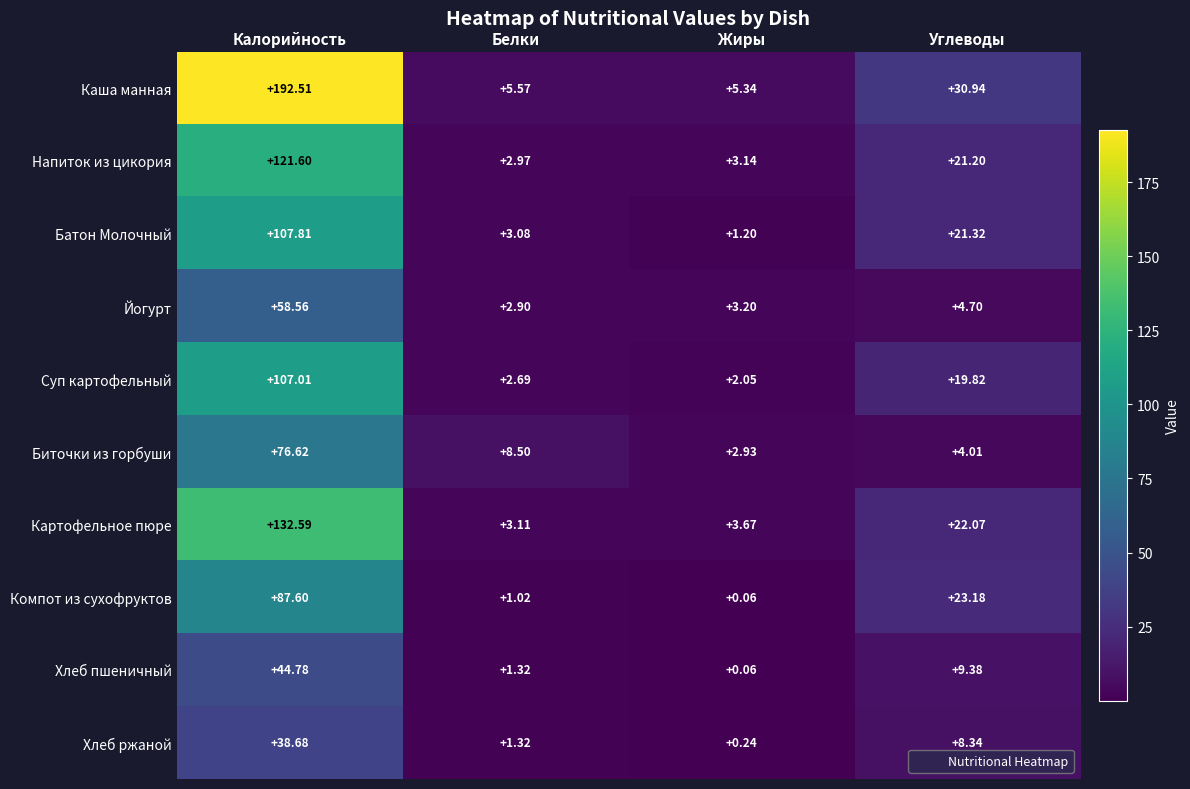

Which series has the widest spread of values?

Каша манная